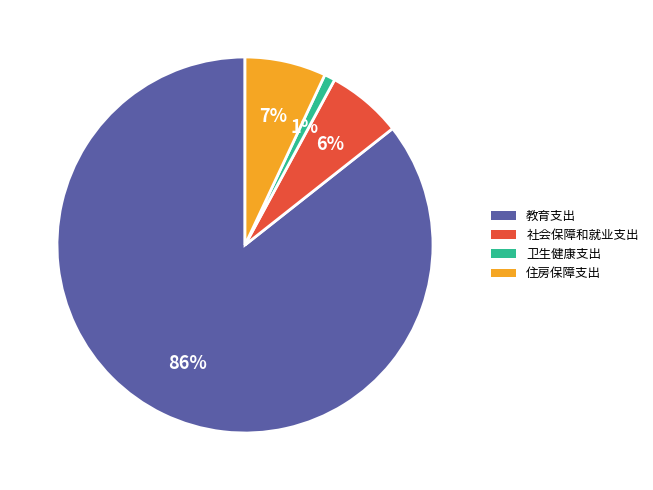

Count the number of slices in the pie.

4